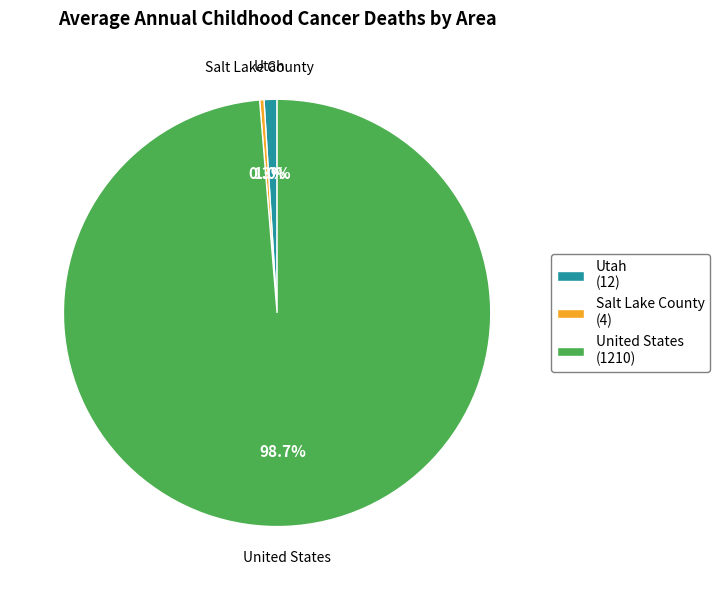

Is it true that Salt Lake County is 14% of the pie?

False